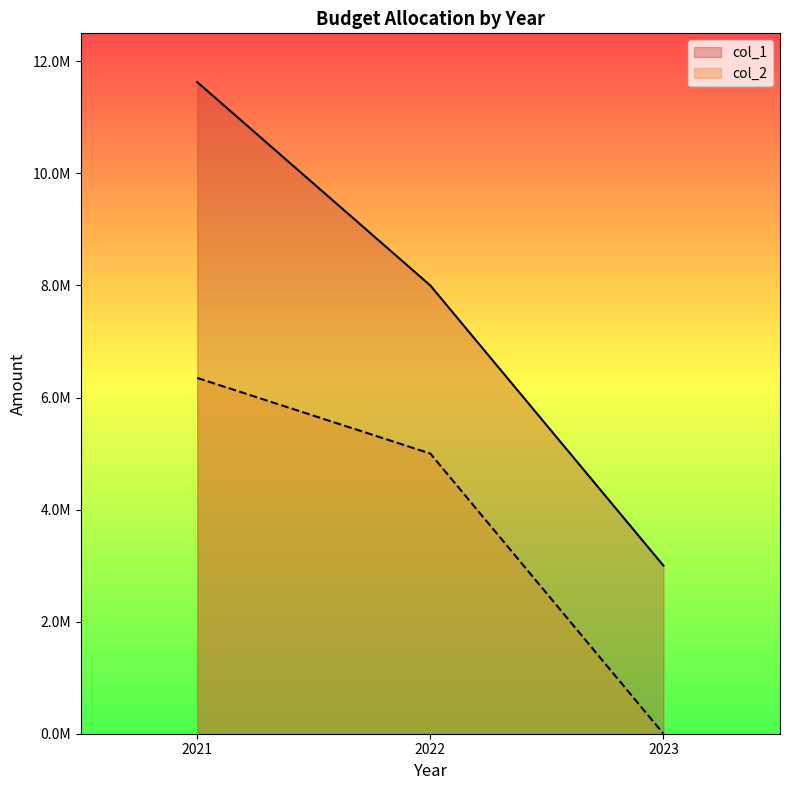

What are all the series names shown in the legend?

col_1, col_2